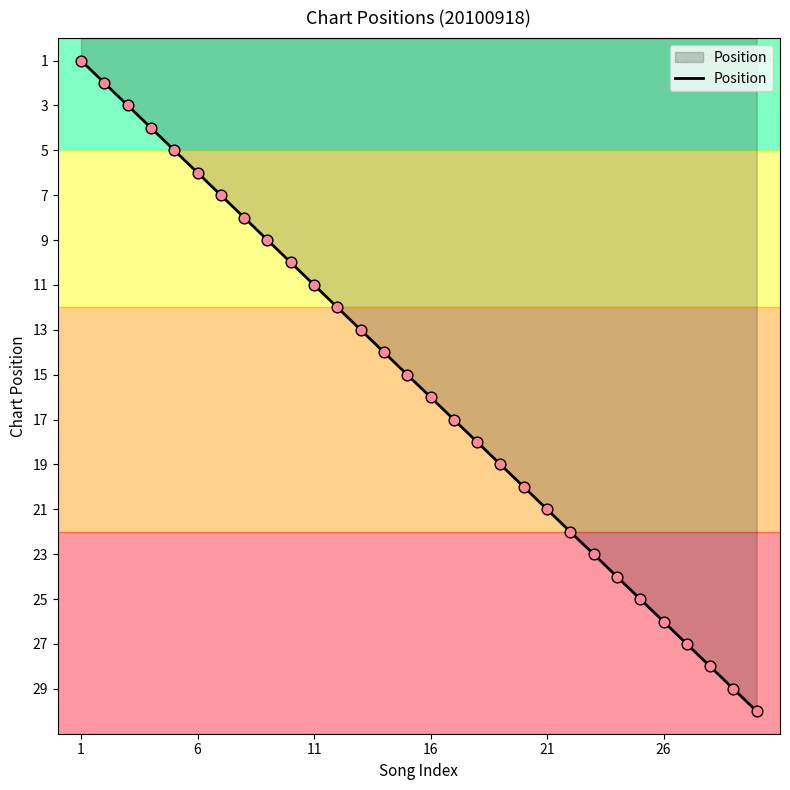

What is the maximum value shown in the chart?

30